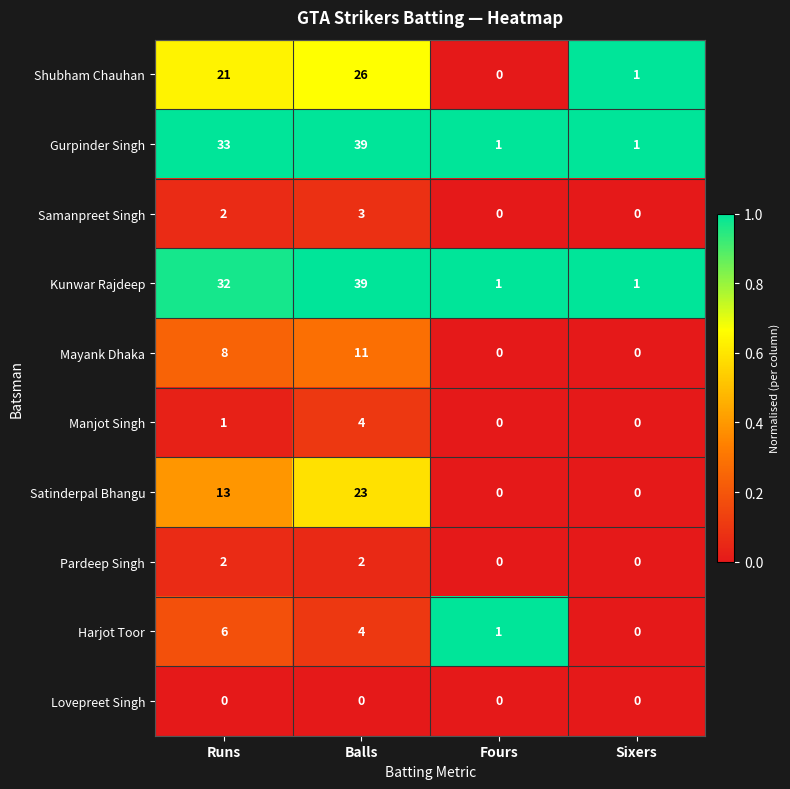

What is the difference between the maximum and minimum values in the Samanpreet Singh series?

3